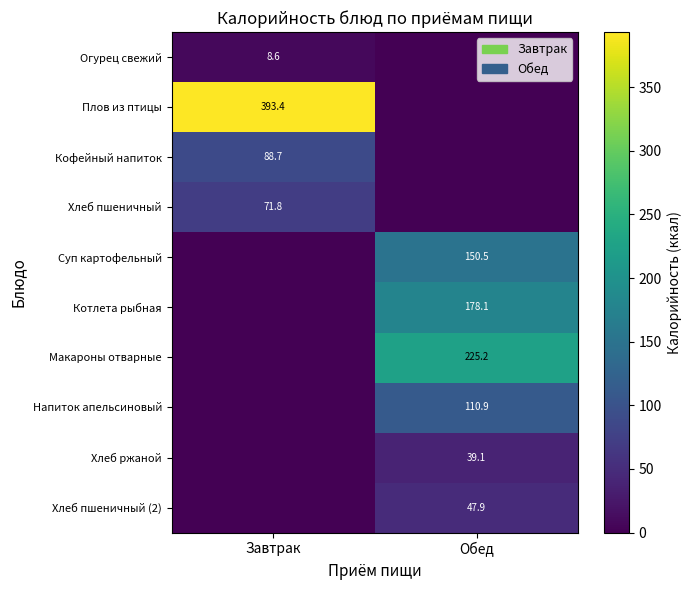

At which category does the chart reach its peak across all series?

Завтрак